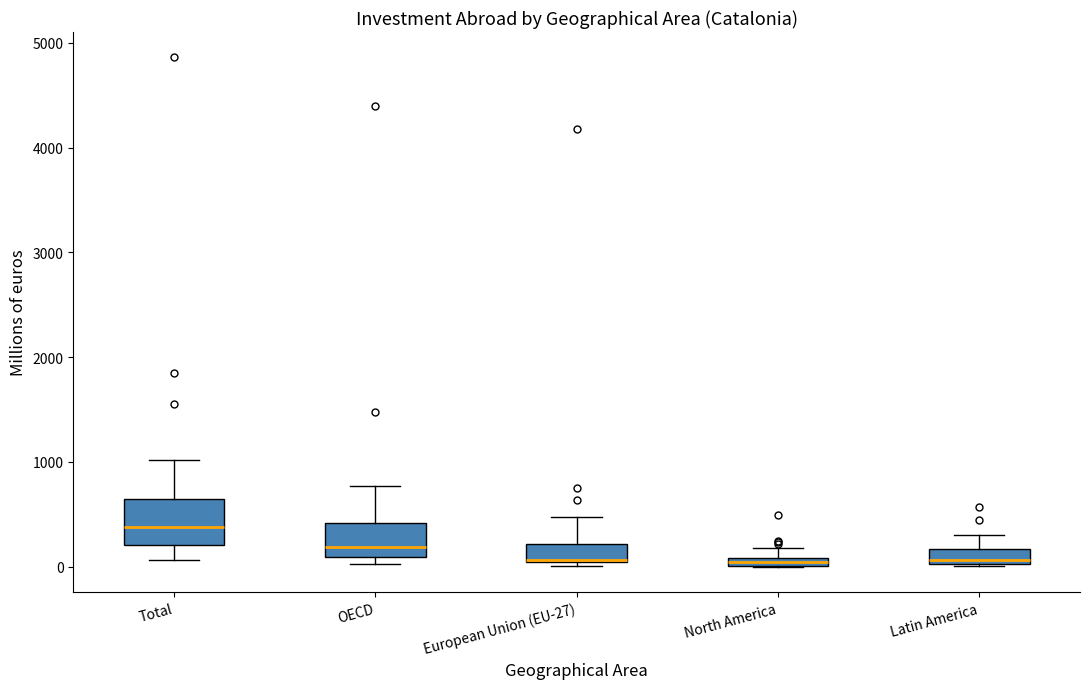

Which box has the highest median line?

Total